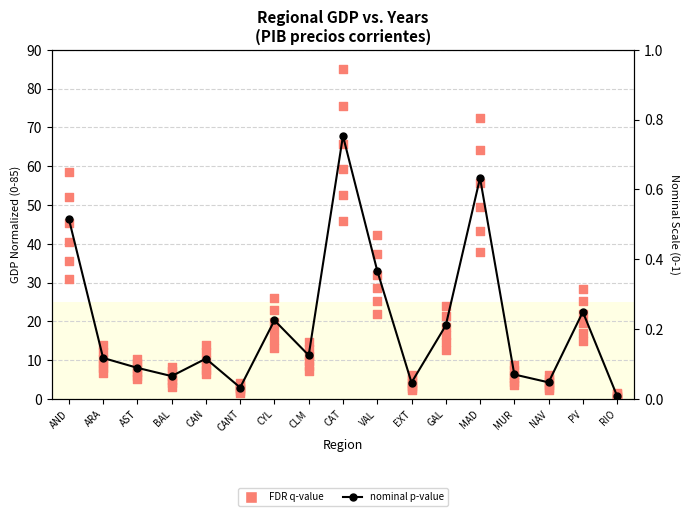

Which series has the largest total across all categories?

FDR q-value